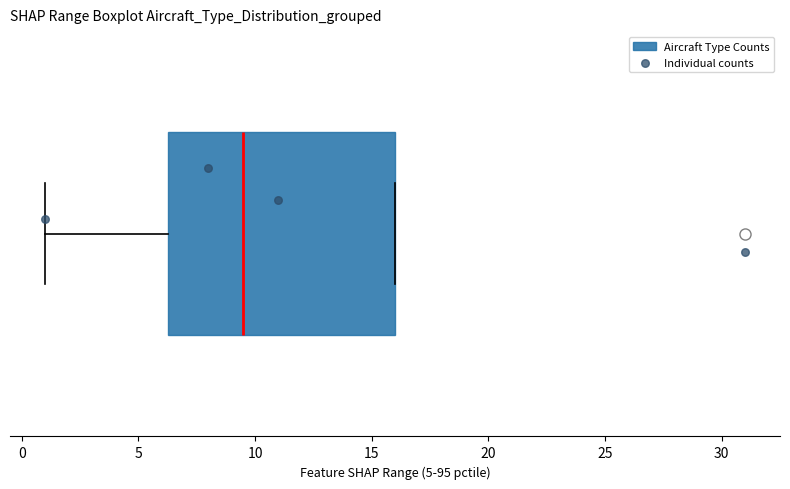

Transcribe this box plot: give where the median line is, the range the box spans, and where the two whiskers end, as read against the x-axis. The values are not printed on the chart, so give them approximately, as read against the axis.

median 9.5, box 6.5 to 16.0, whiskers 1.0 to 16.0